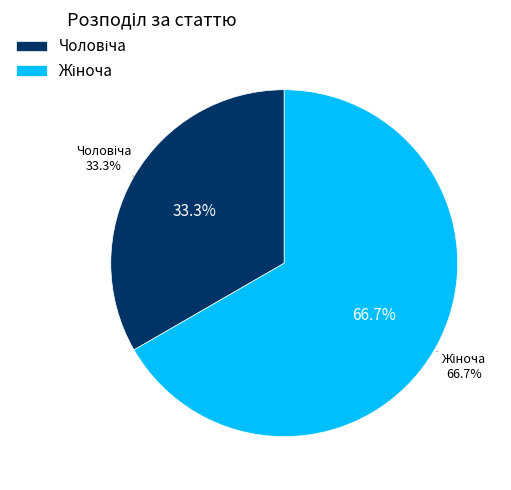

To the nearest percent, what is the average slice percentage?

50%